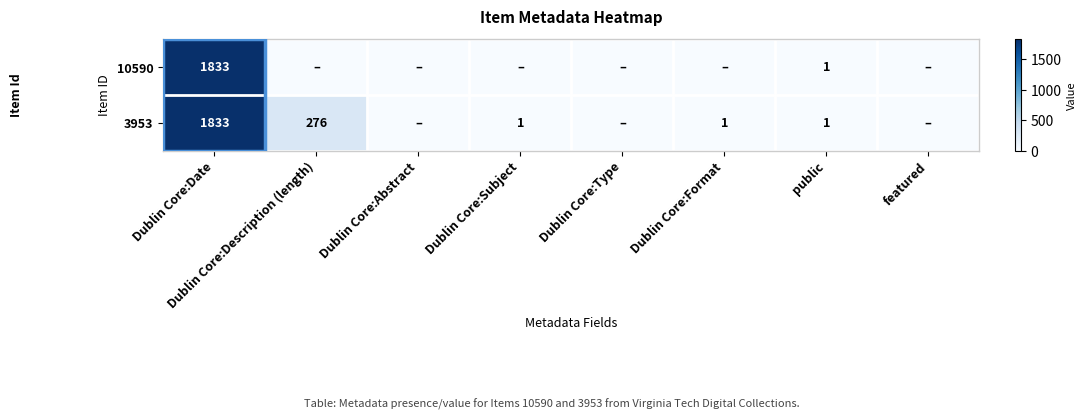

At how many categories does at least one series exceed 322?

1